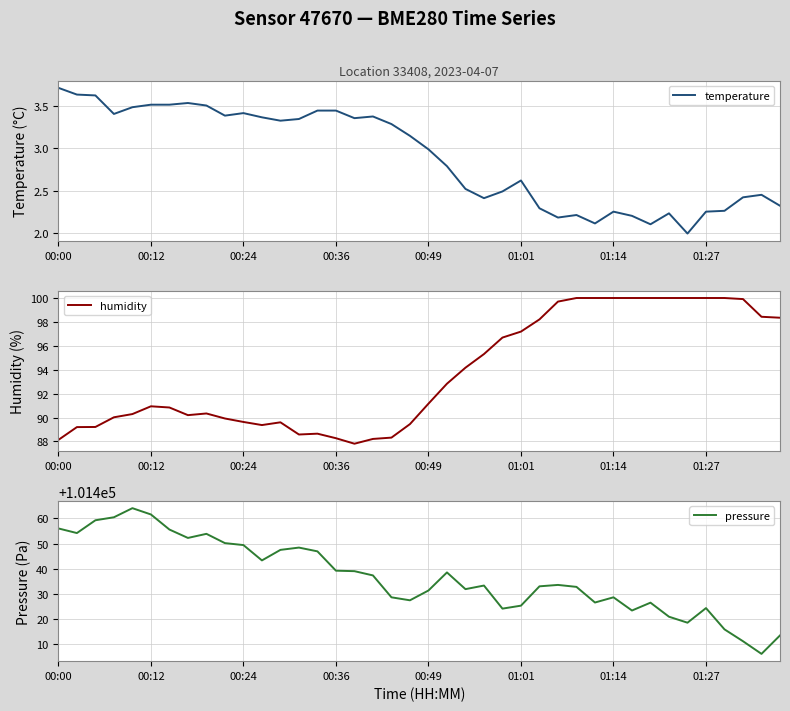

What are all the series names shown in the legend?

temperature, humidity, pressure